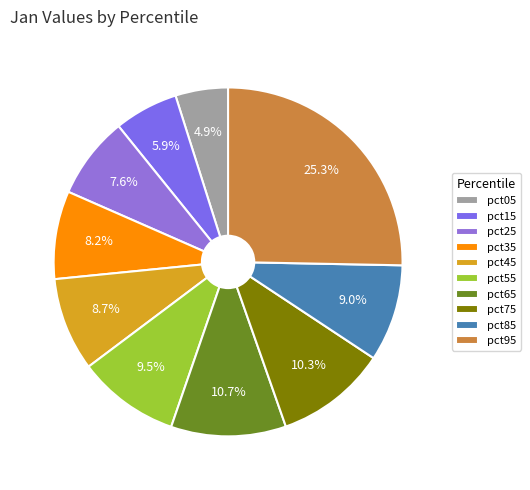

Which slice is the largest?

pct95